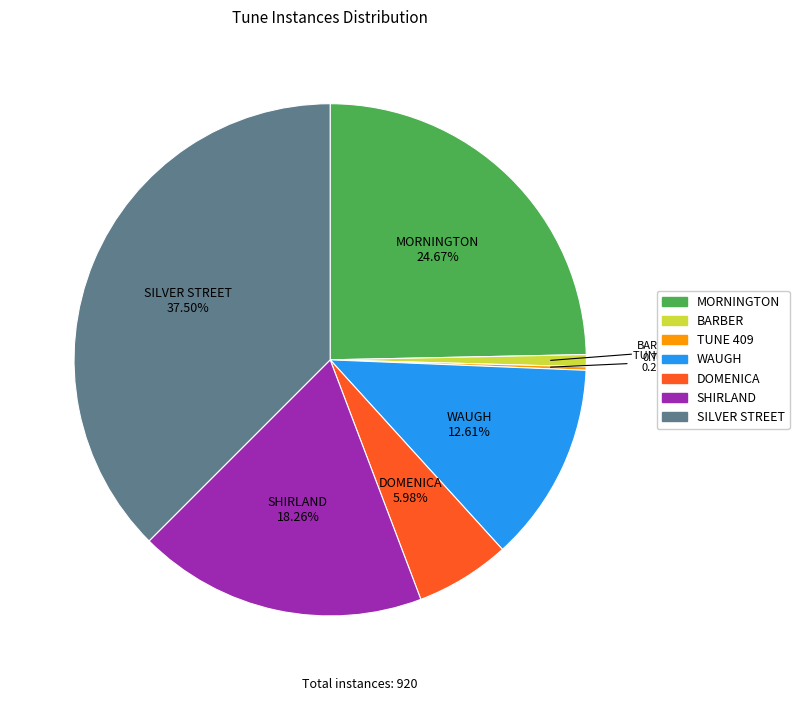

To the nearest percent, what portion does DOMENICA represent?

6%